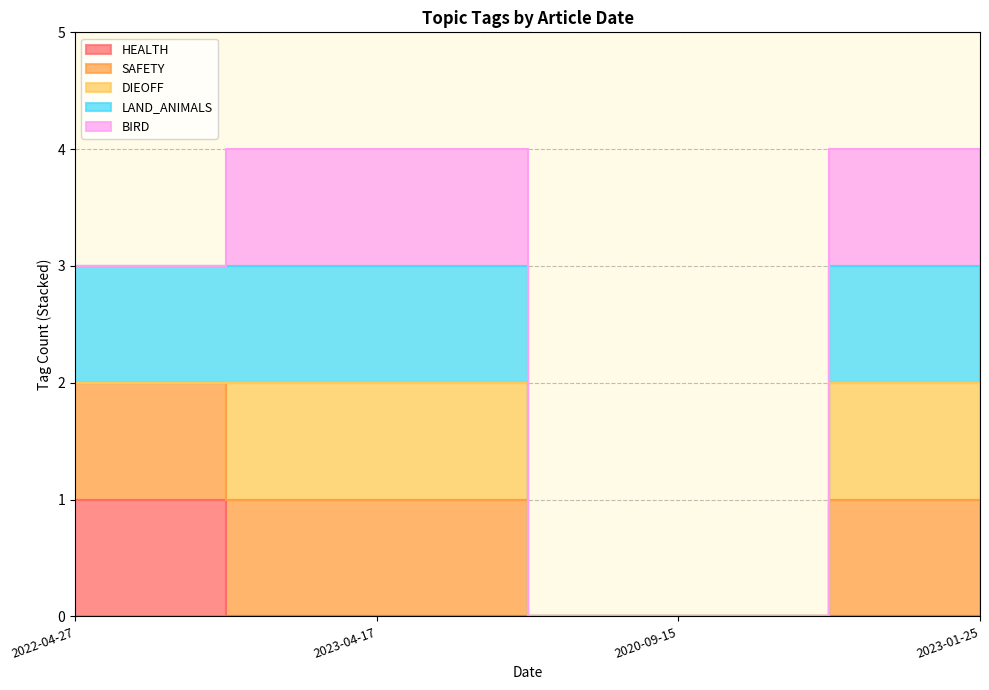

Where is SAFETY nearest to the value 1?

2022-04-27